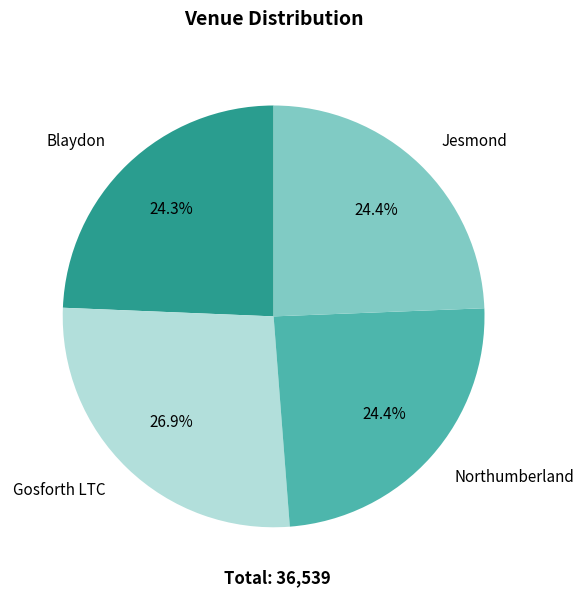

Is there a majority slice in this chart?

No